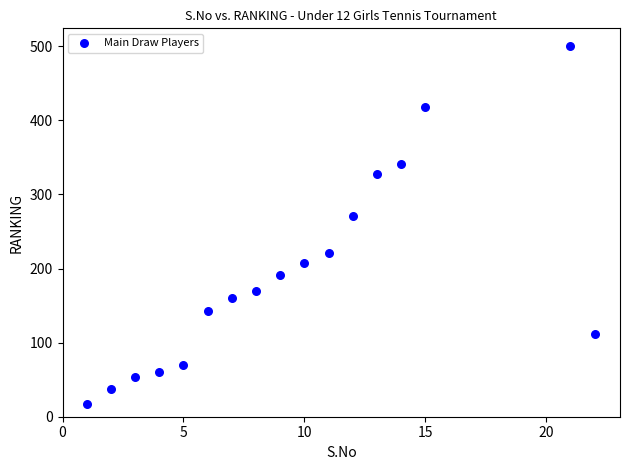

What Y value in the scatter plot is closest to 258?

271